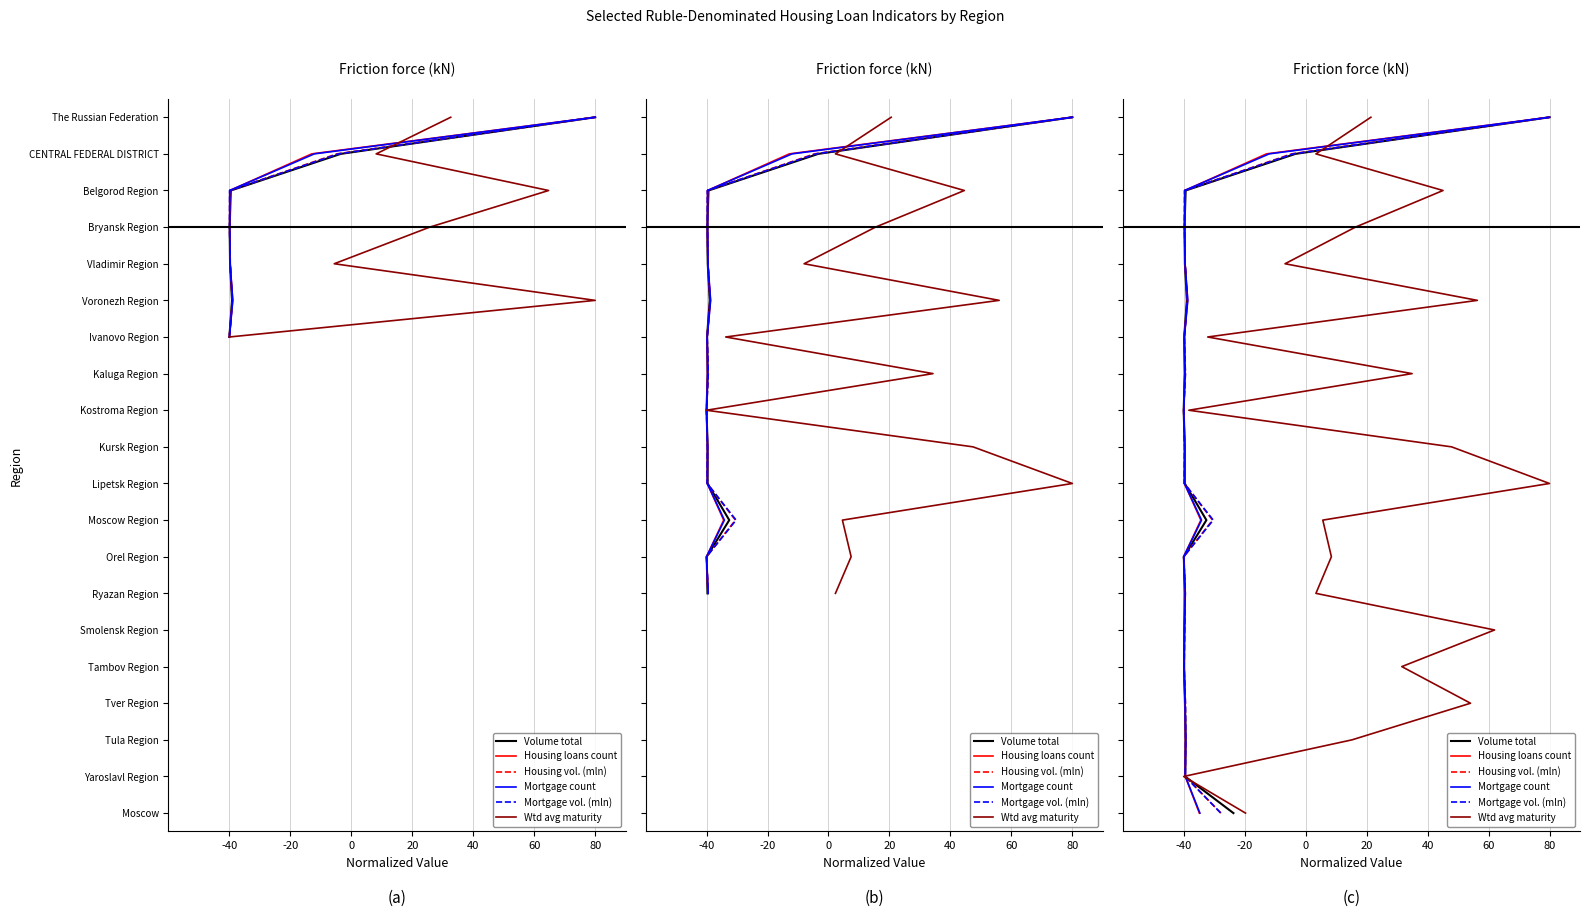

True or false: Volume total and Housing vol. (mln) cross at least once.

False